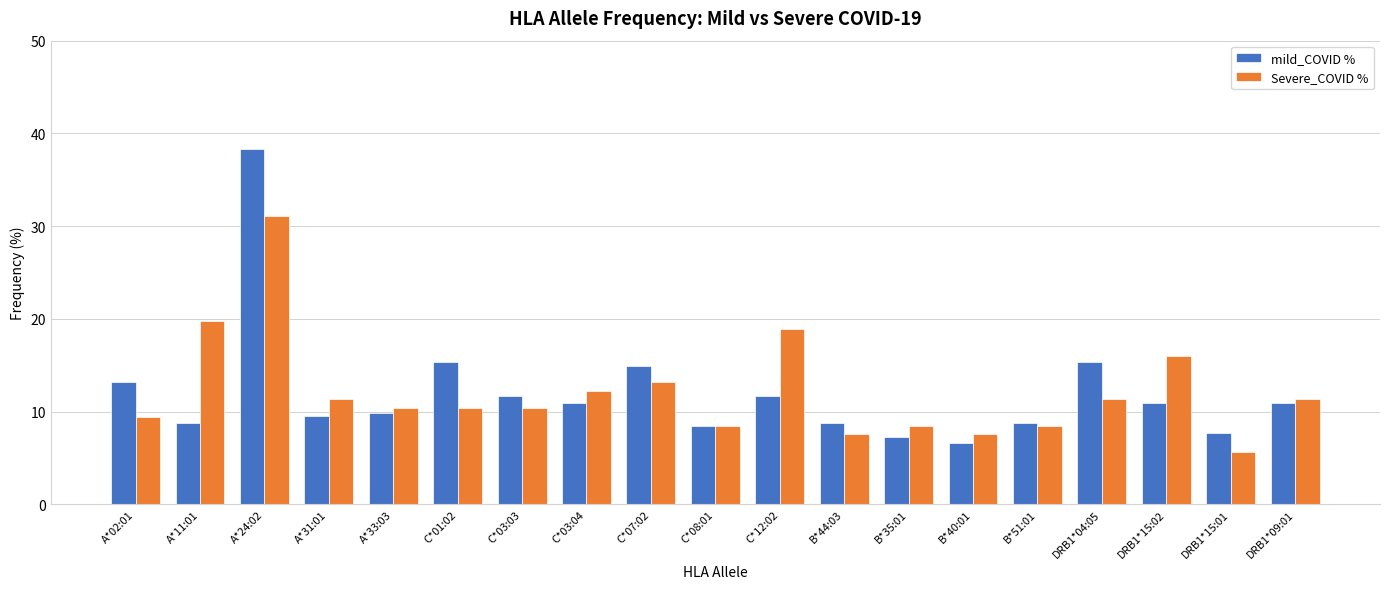

Where does the Severe_COVID % series first go above 10?

A*11:01